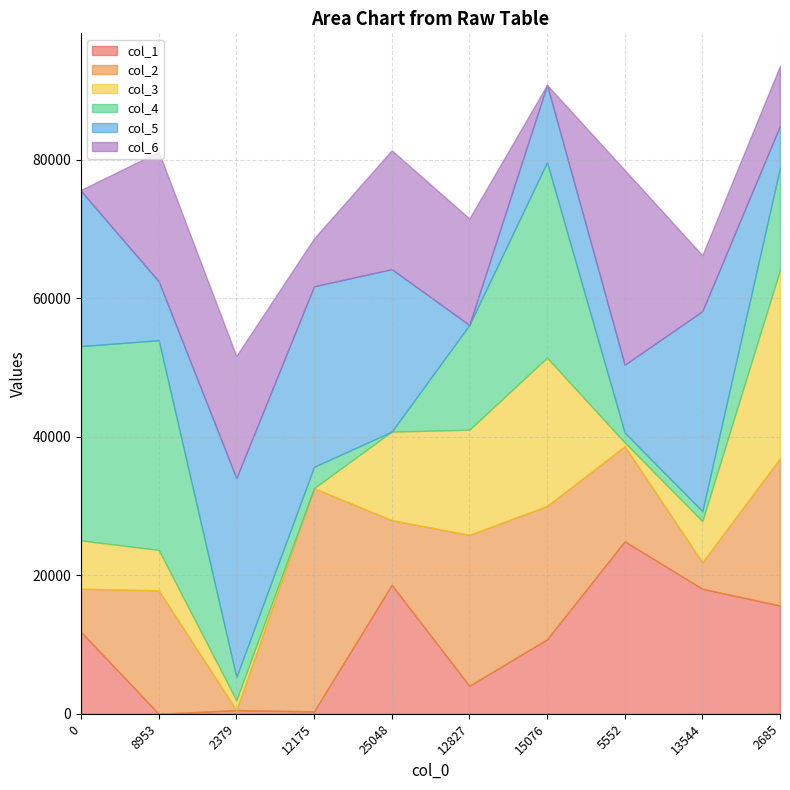

True or false: col_2 has more than 0 points higher than both neighbors.

True